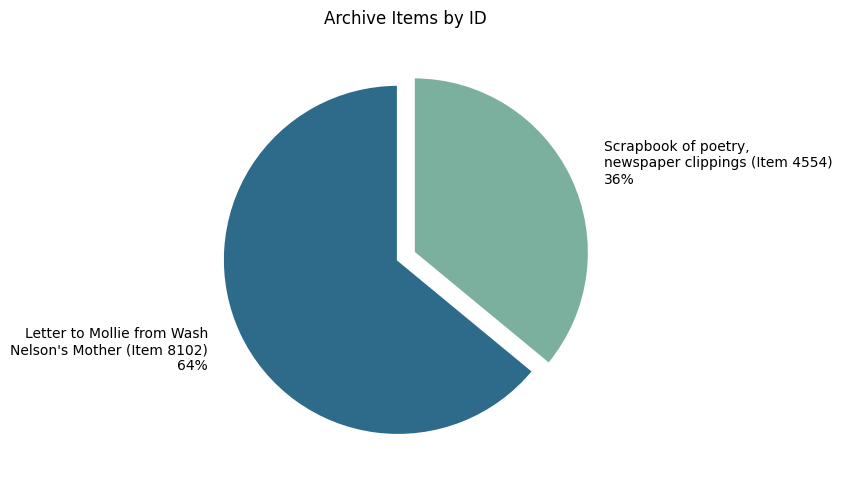

Does any single category account for the majority?

Yes